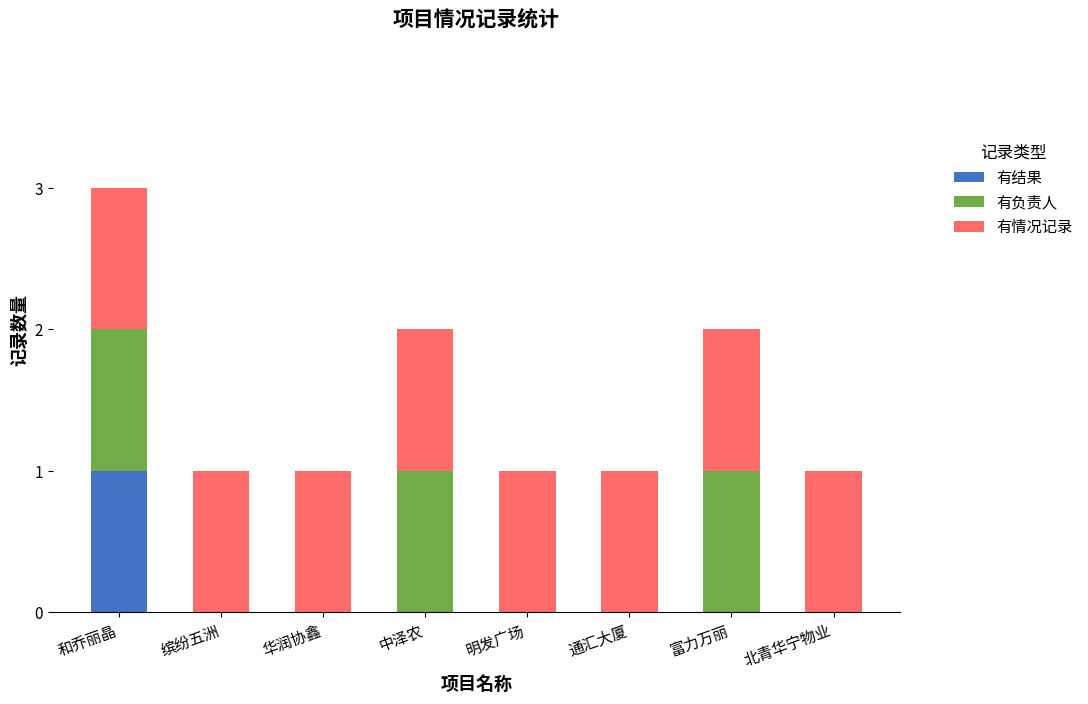

What is the total value across all series at 富力万丽?

2